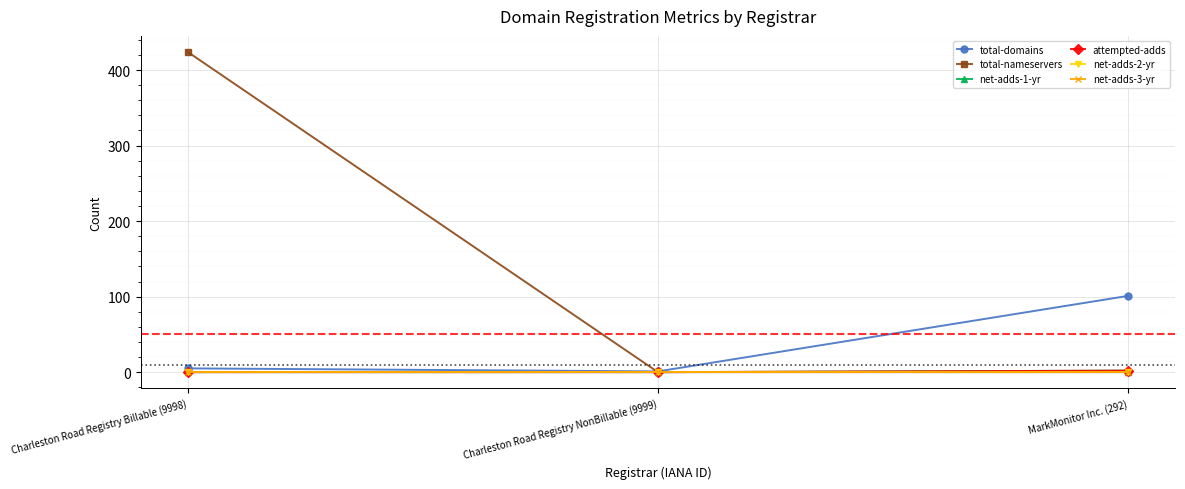

Rank the series at MarkMonitor Inc. (292) from lowest to highest value.

total-nameservers, net-adds-2-yr, net-adds-3-yr, net-adds-1-yr, attempted-adds, total-domains